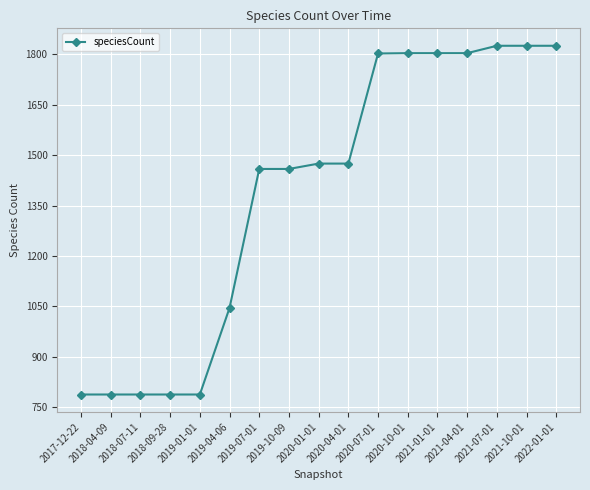

What is the value of the 8th point from the left?

1459